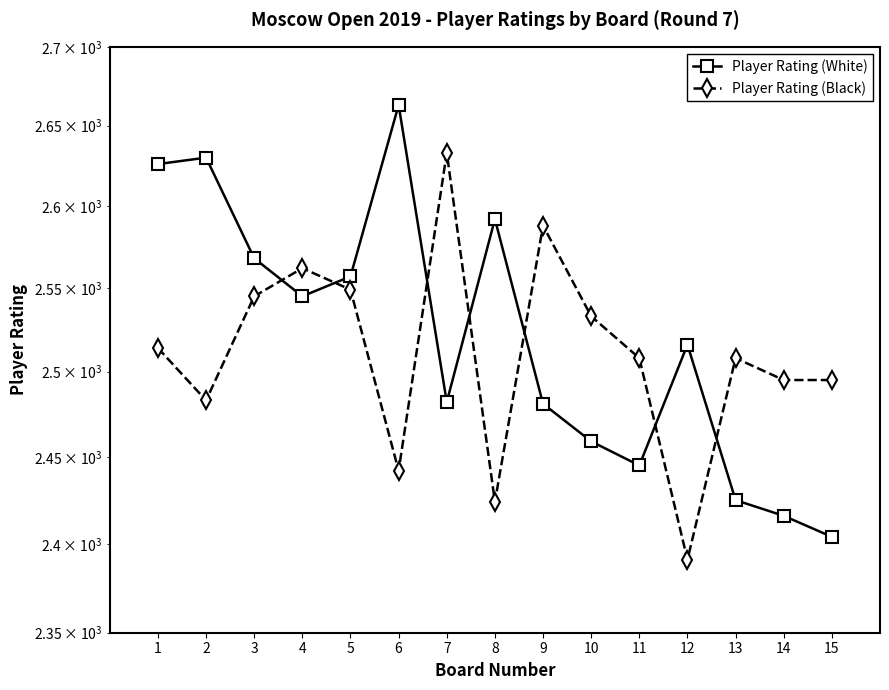

What is the greatest value displayed?

2663